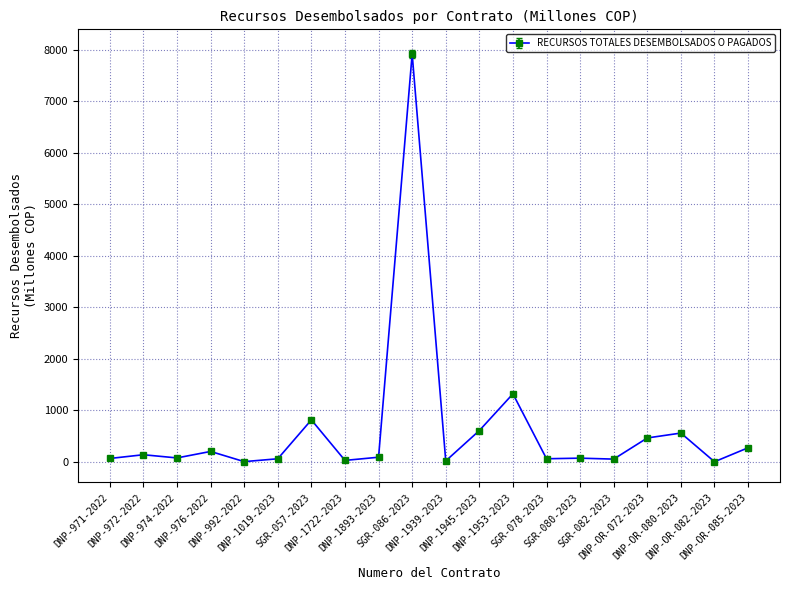

Which category has the highest value across all series?

SGR-086-2023